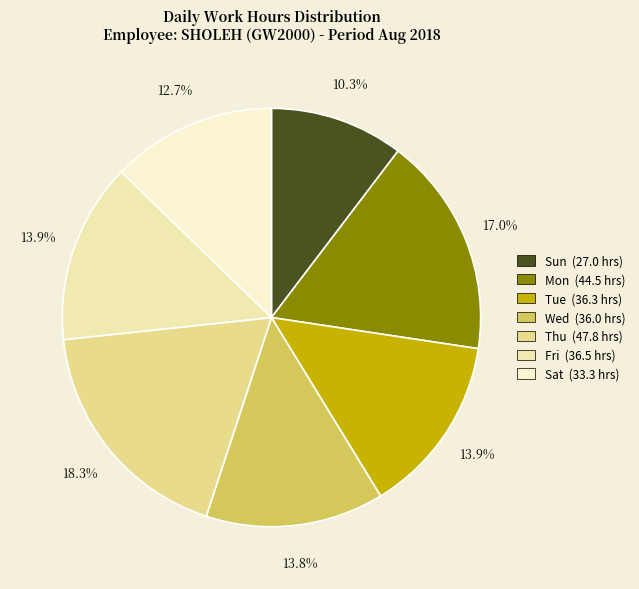

Is there any slice that represents more than half of the pie?

No